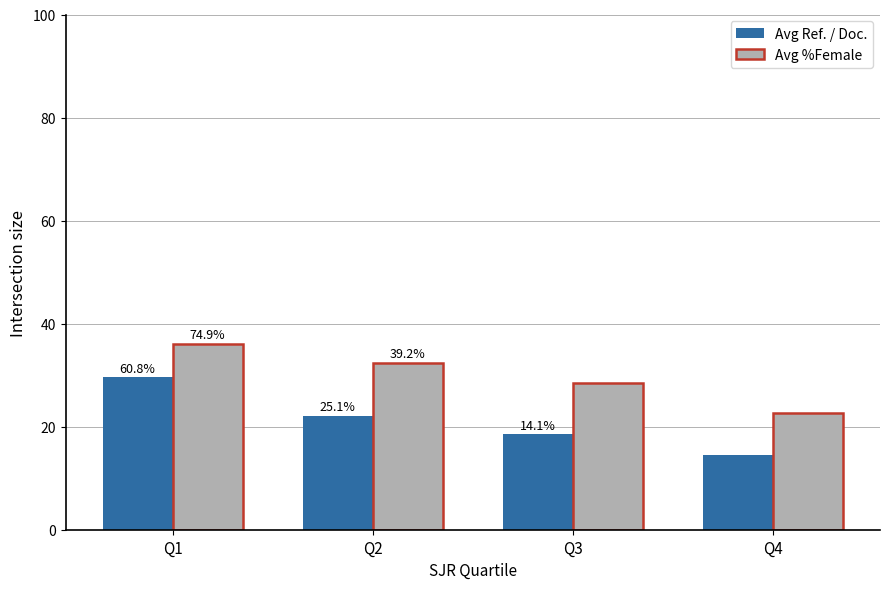

What are all the series names shown in the legend?

Avg Ref. / Doc., Avg %Female